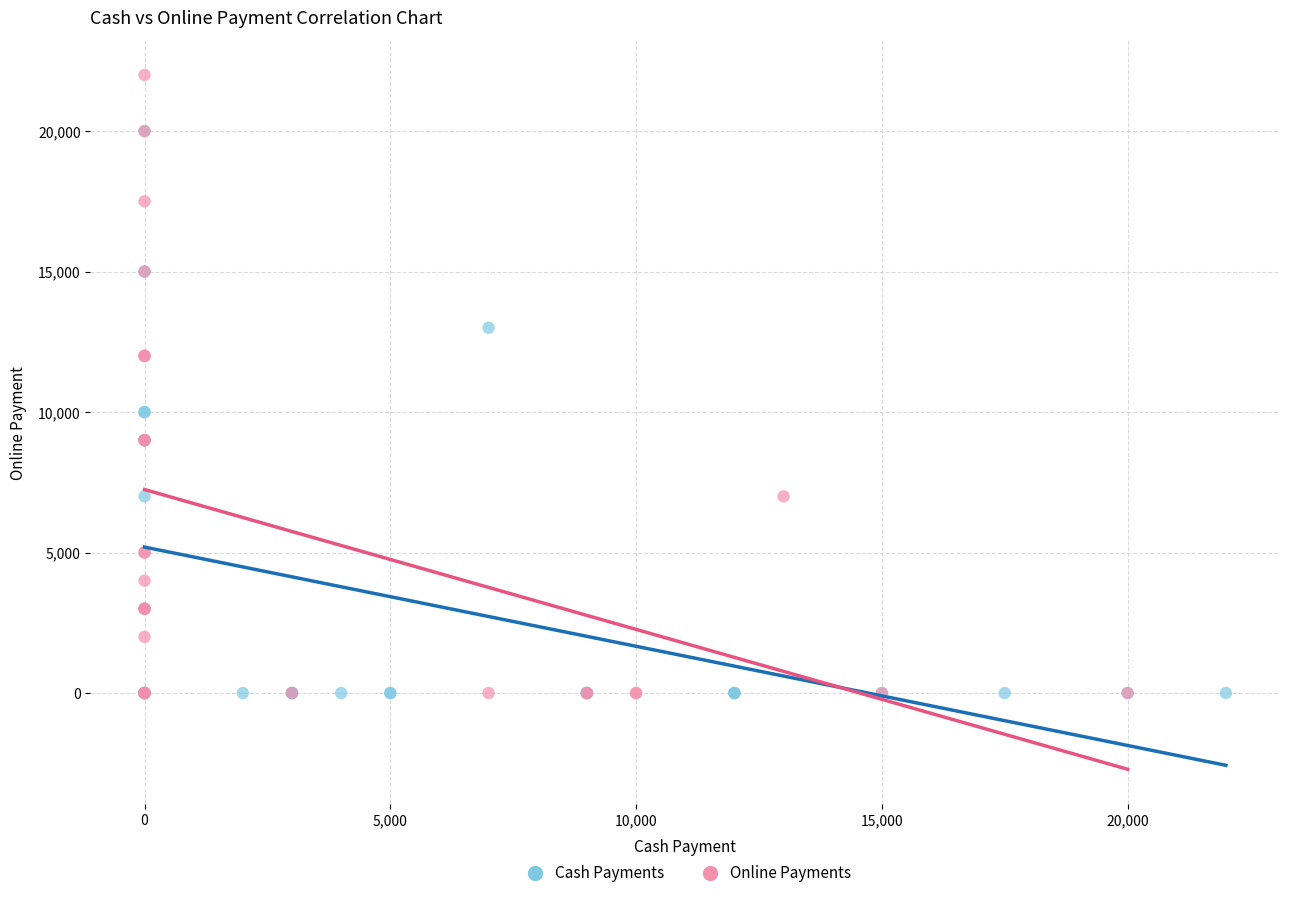

Which series contains the highest Y value?

Online Payments